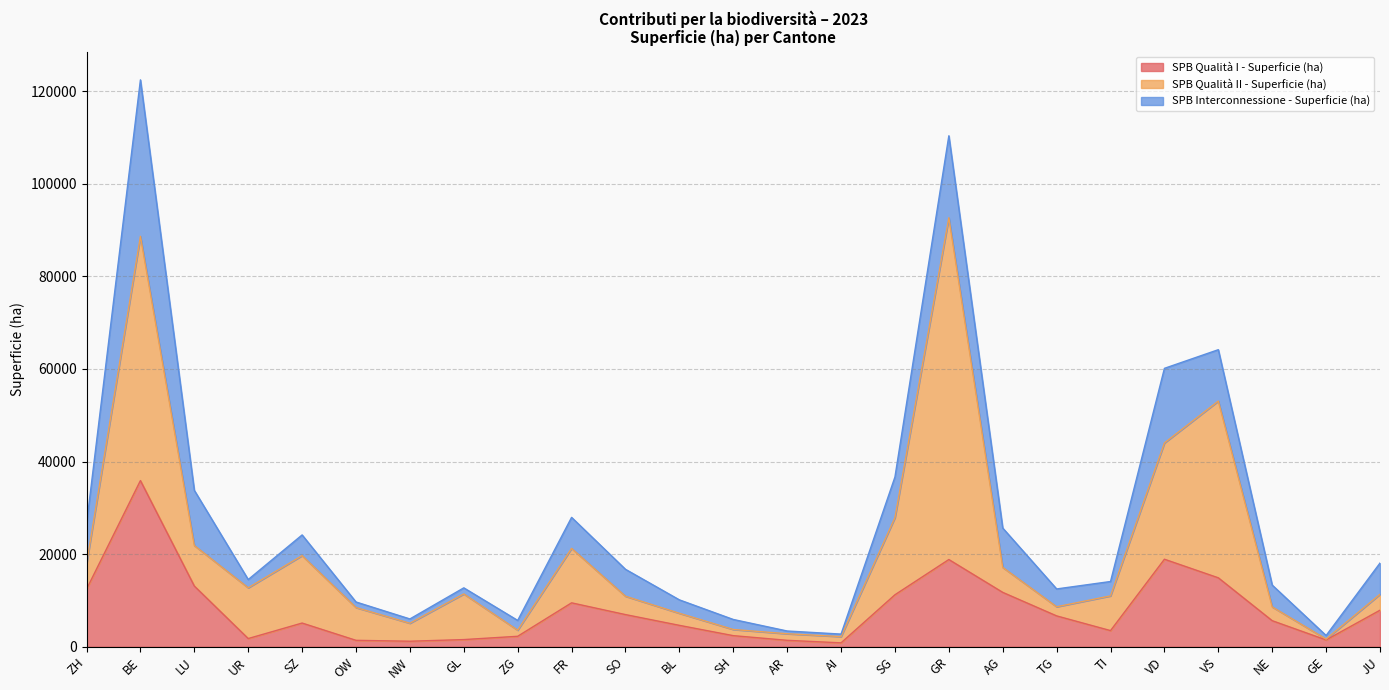

What is the total value across all series at TI?

14097.7